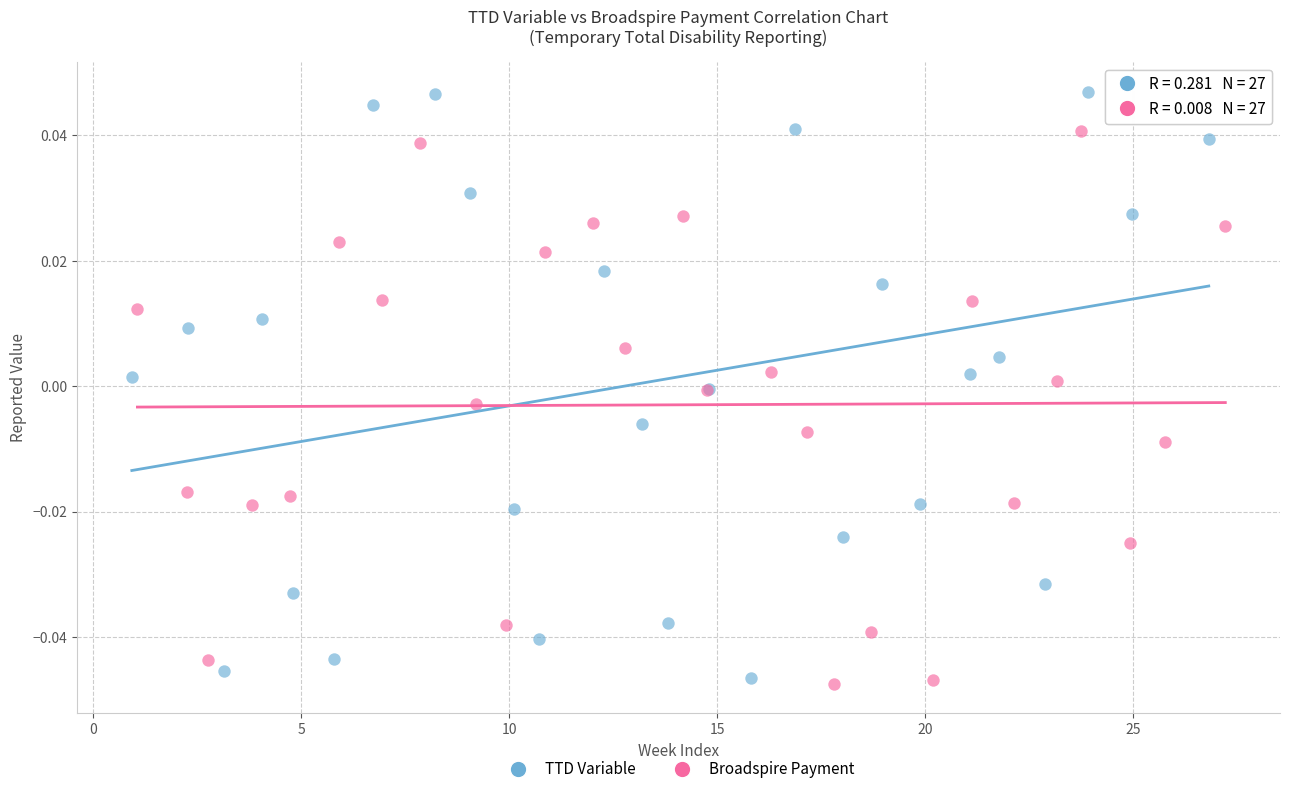

Which series has the largest Y range (max minus min)?

TTD Variable